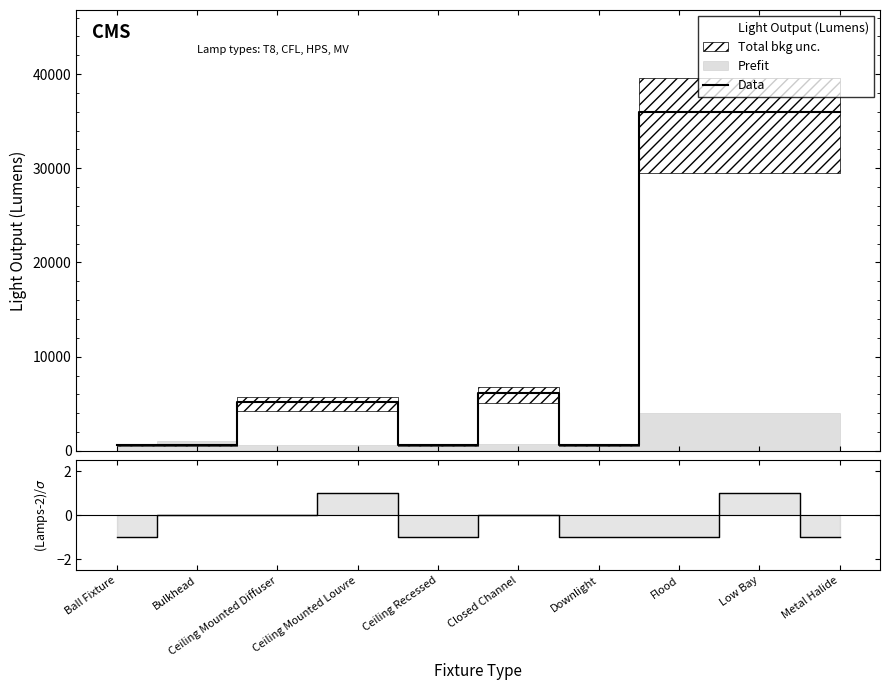

How many interior local valleys does the Number of lamps per fixture series have?

1